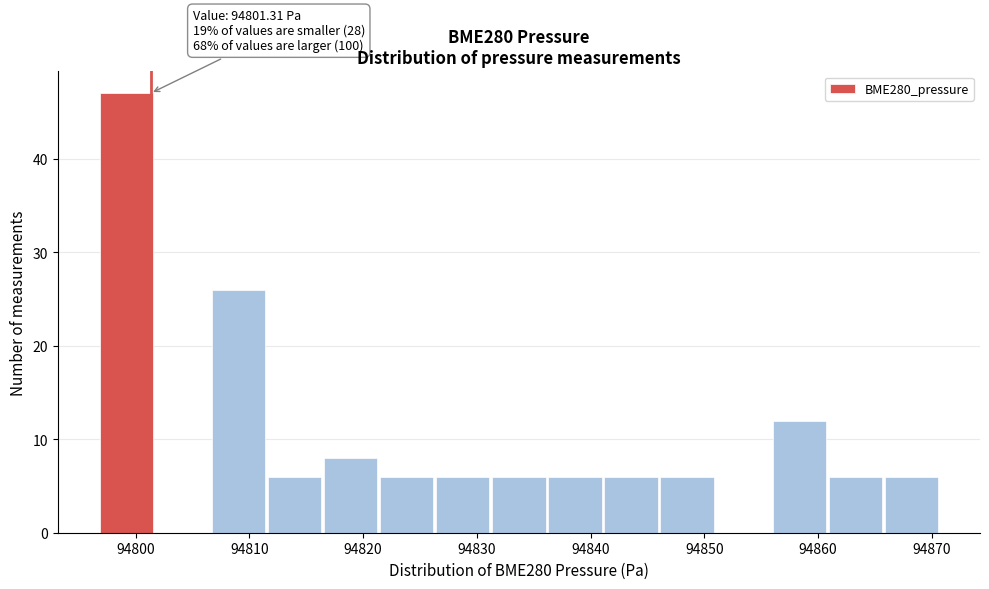

Which range on the x-axis has the tallest bar?

94797 to 94802